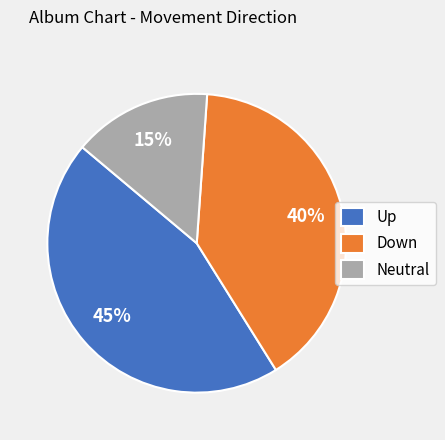

To the nearest percent, what percentage of the pie is Up?

45%